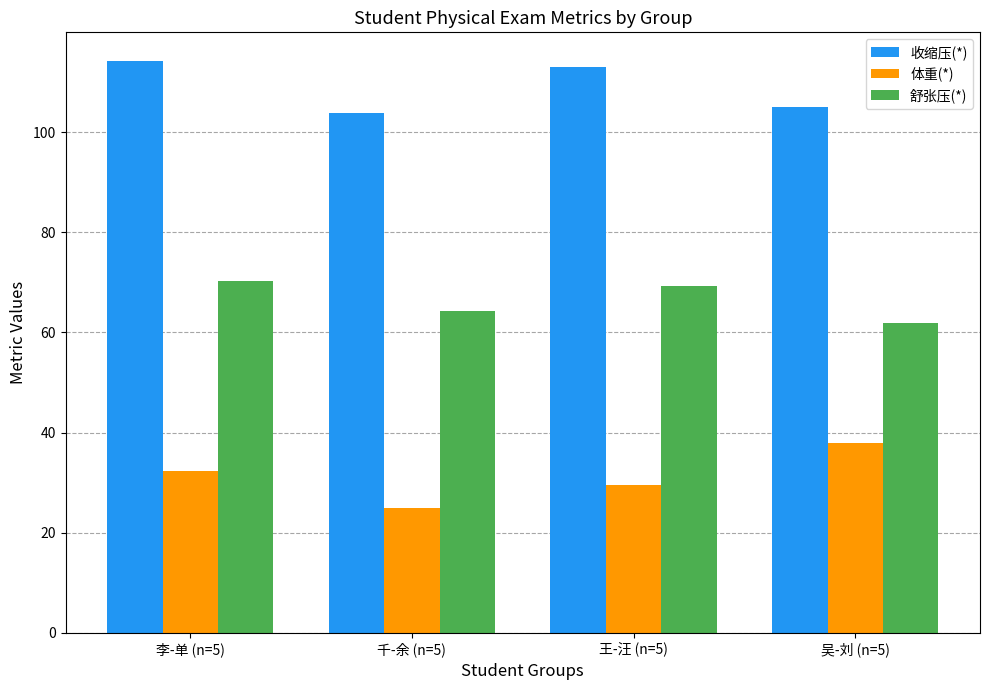

Is the value of 舒张压(*) at 吴-刘 (n=5) greater than the value of 收缩压(*) at 千-余 (n=5)?

No